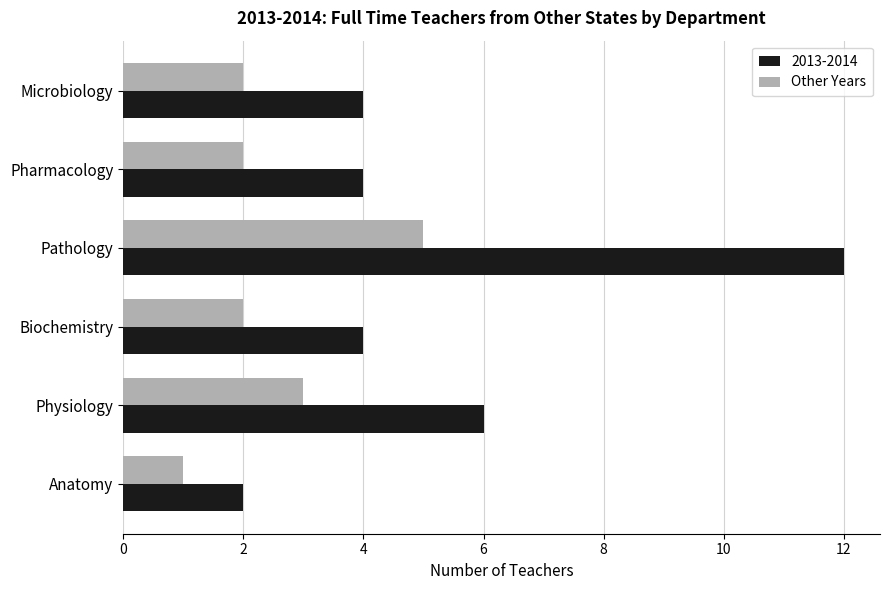

Rank the series at Pathology from highest to lowest value.

2013-2014, Other Years